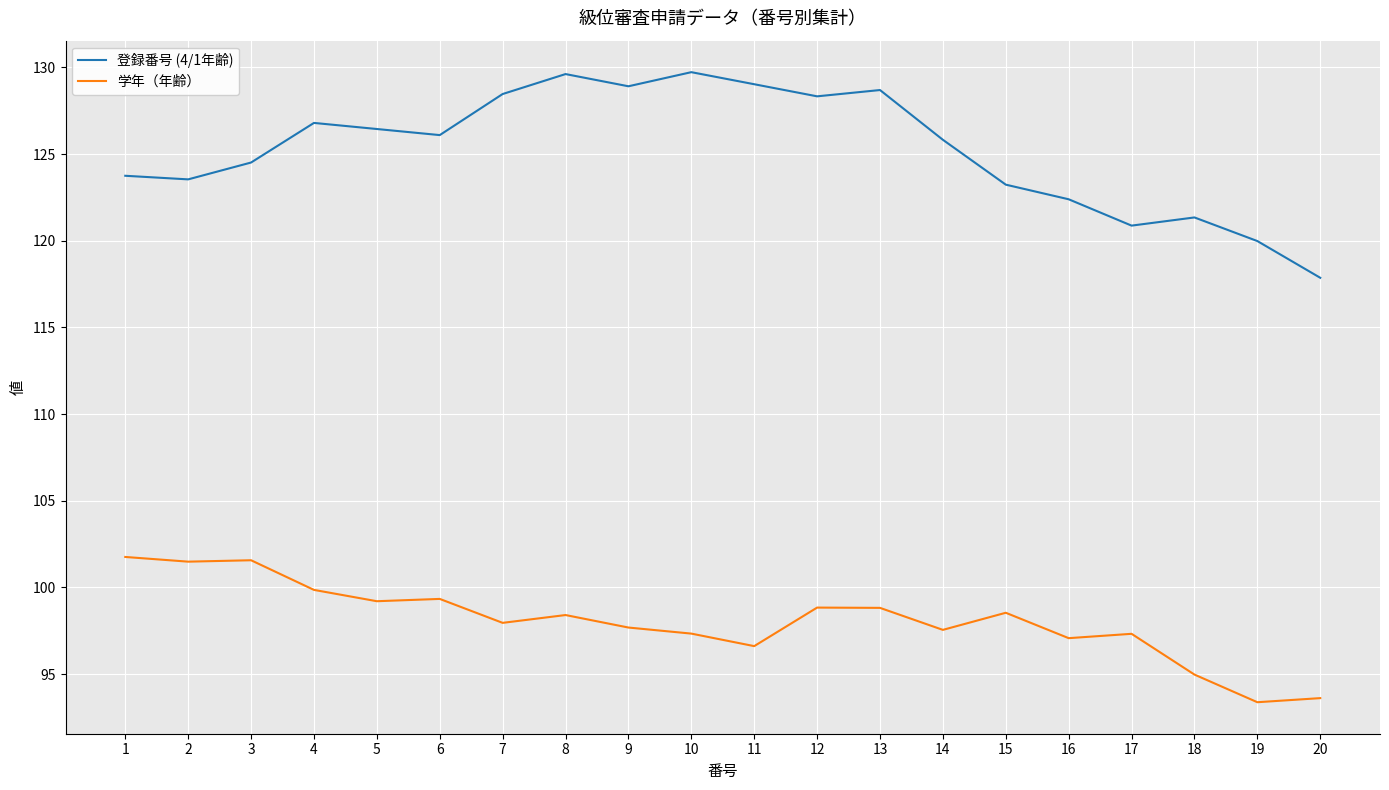

What is the highest value of the 学年（年齢） series?

101.8